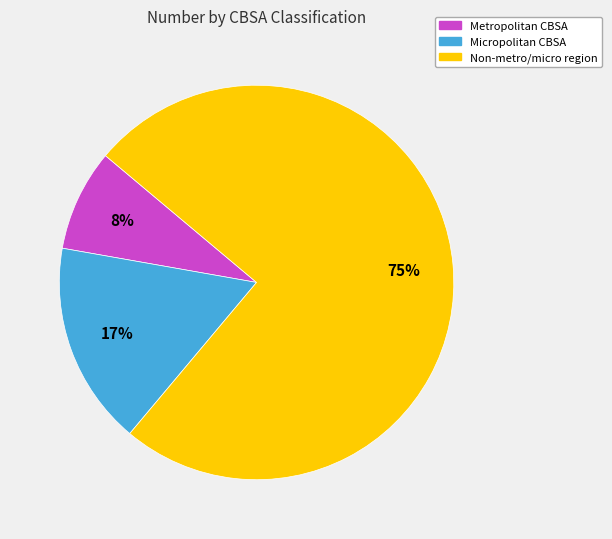

Which slice represents more than half of the pie?

Non-metro/micro region